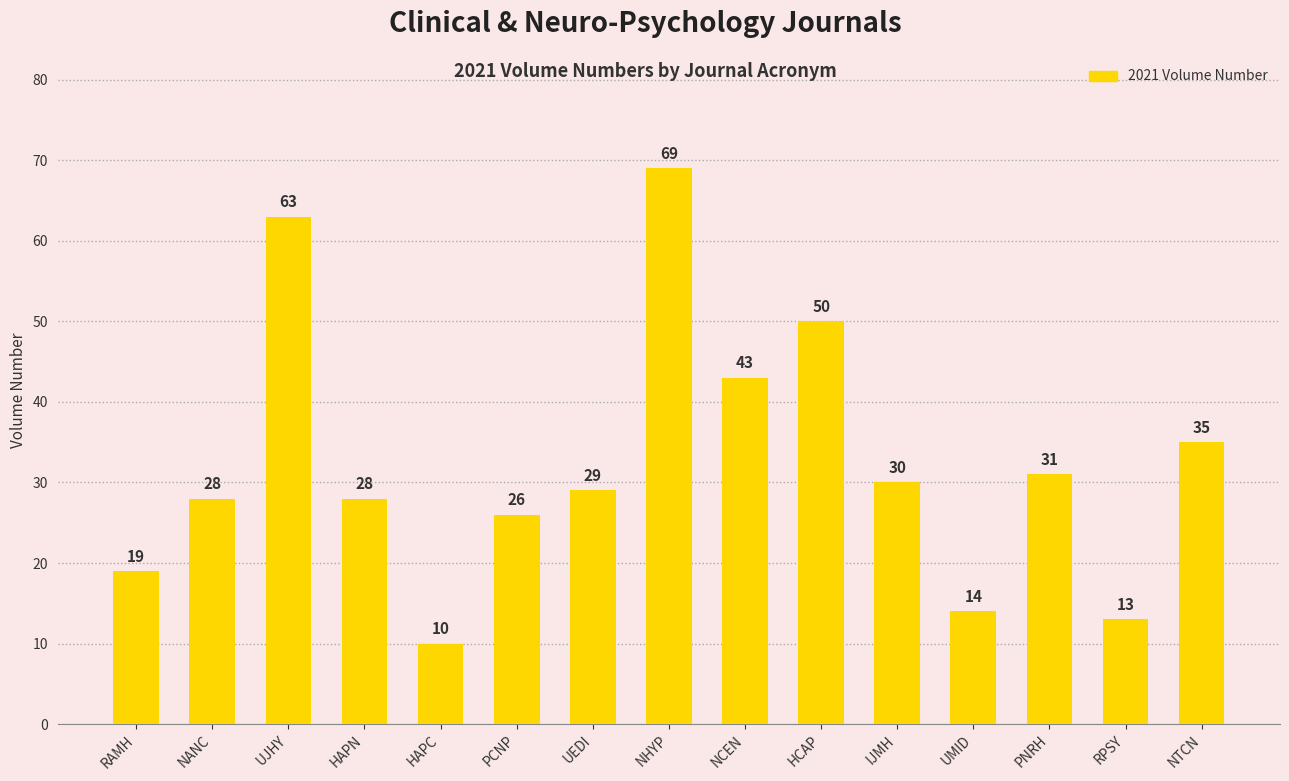

What is the label of the 10th bar from the left?

HCAP